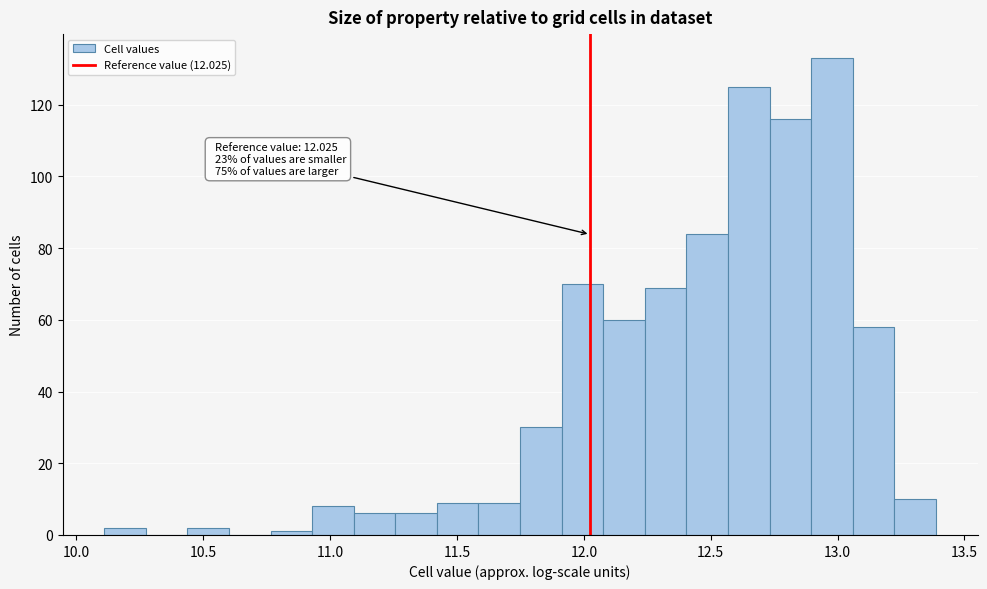

Read against the x-axis, roughly where is the centre of the tallest bar?

13.00